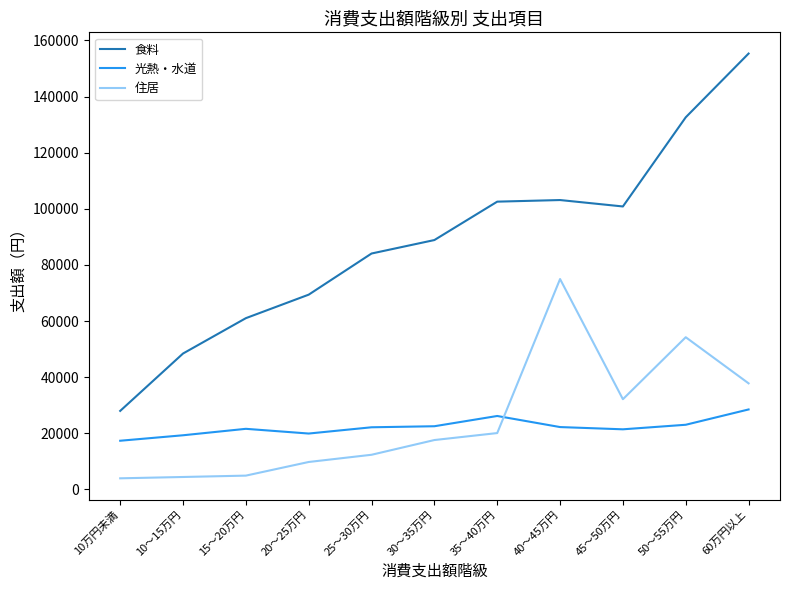

What is the sum of the 光熱・水道 values at 10万円未満 and 35～40万円?

43470